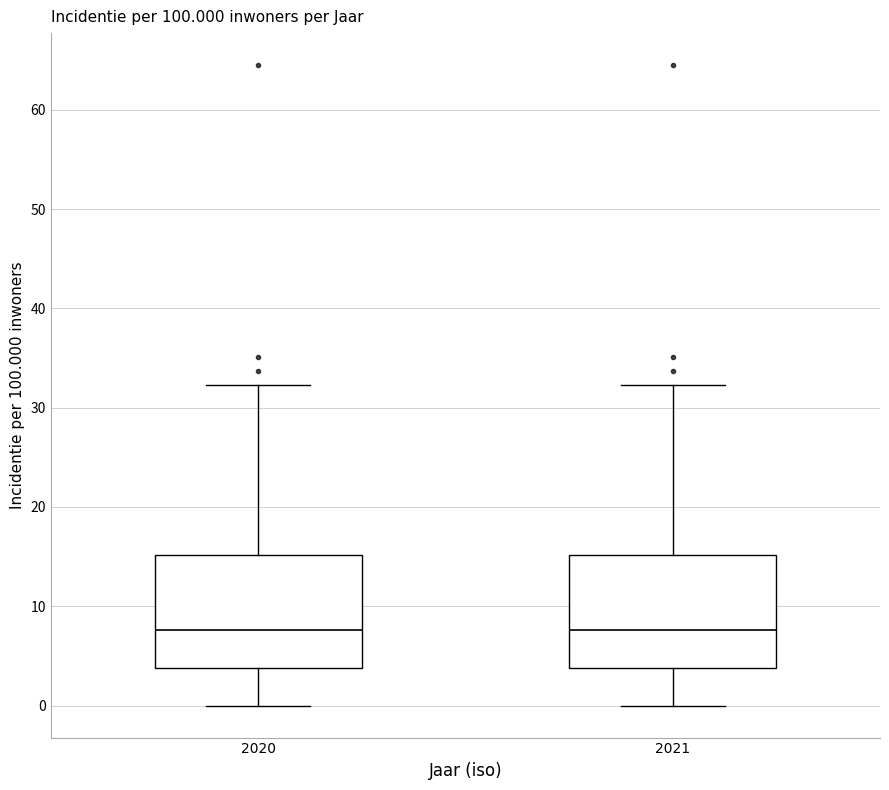

Reading left to right, read every box against the y-axis: the position of its median line, the range the box covers, and the ends of its whiskers. The values are not printed on the chart, so give them approximately, as read against the axis.

2020: median 8, box 4 to 15, whiskers 0 to 32
2021: median 8, box 4 to 15, whiskers 0 to 32